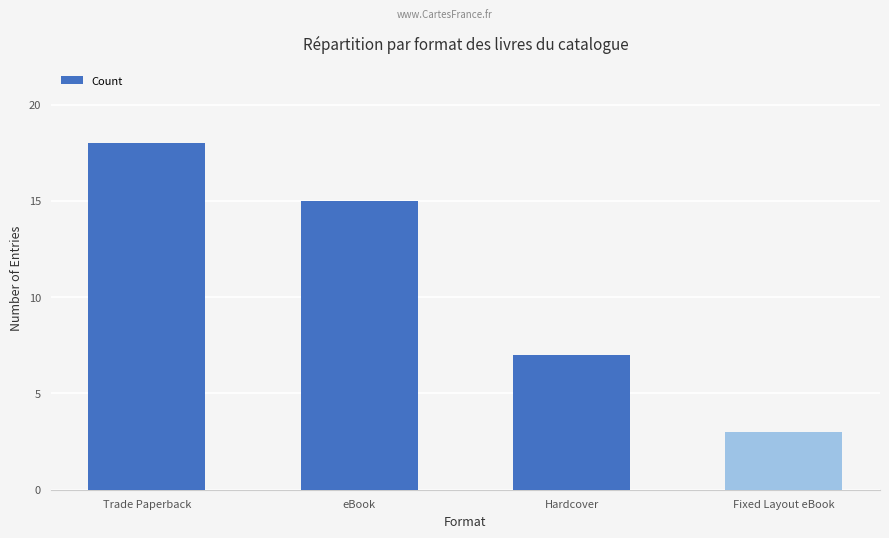

List the labels in order of value, largest first.

Trade Paperback, eBook, Hardcover, Fixed Layout eBook